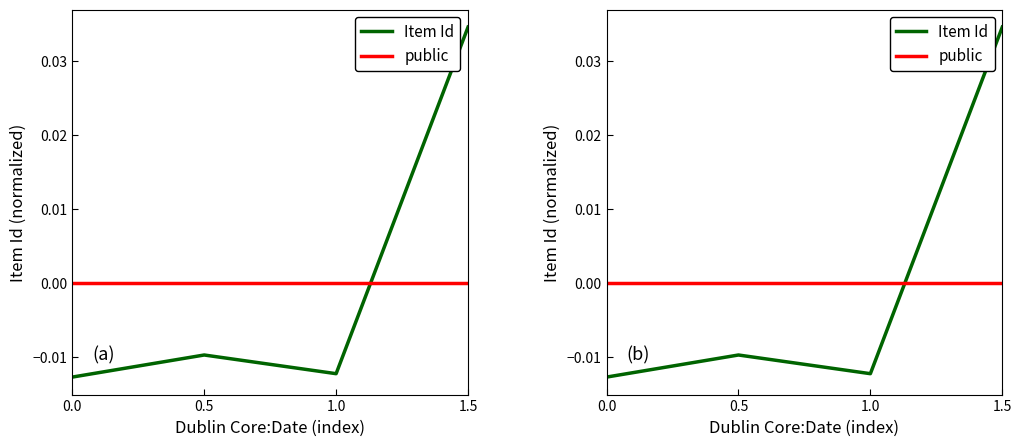

Where is Item Id nearest to the value 0?

0.5